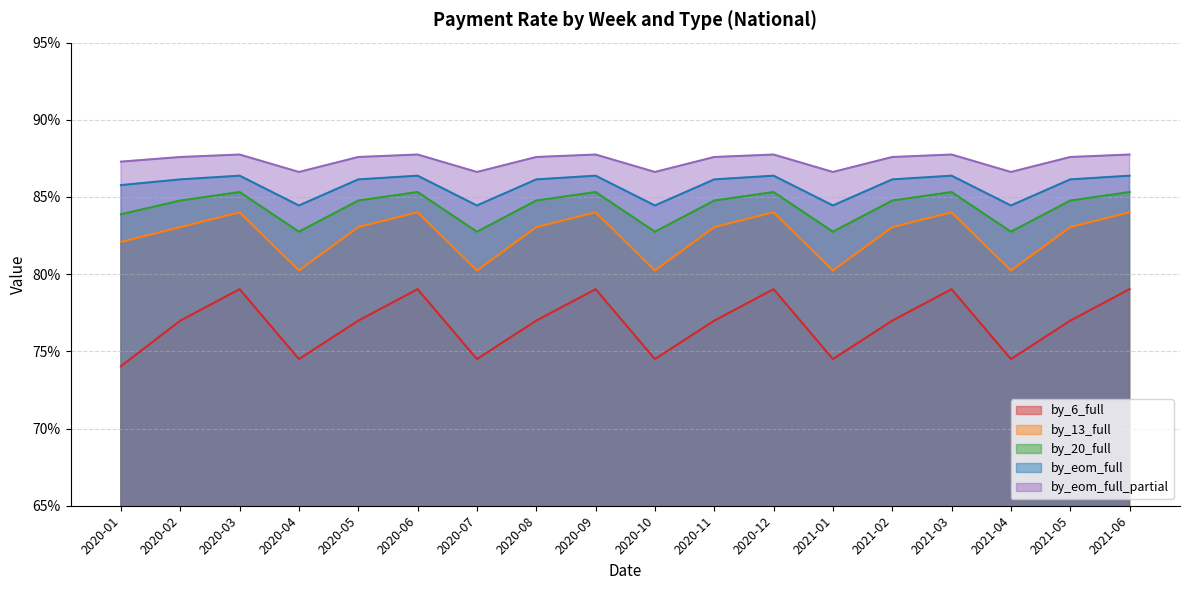

Does the chart have visible grid lines?

Yes